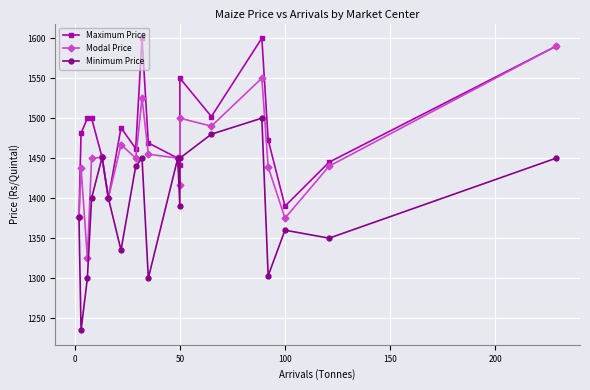

What are all the series names shown in the legend?

Maximum Price, Modal Price, Minimum Price